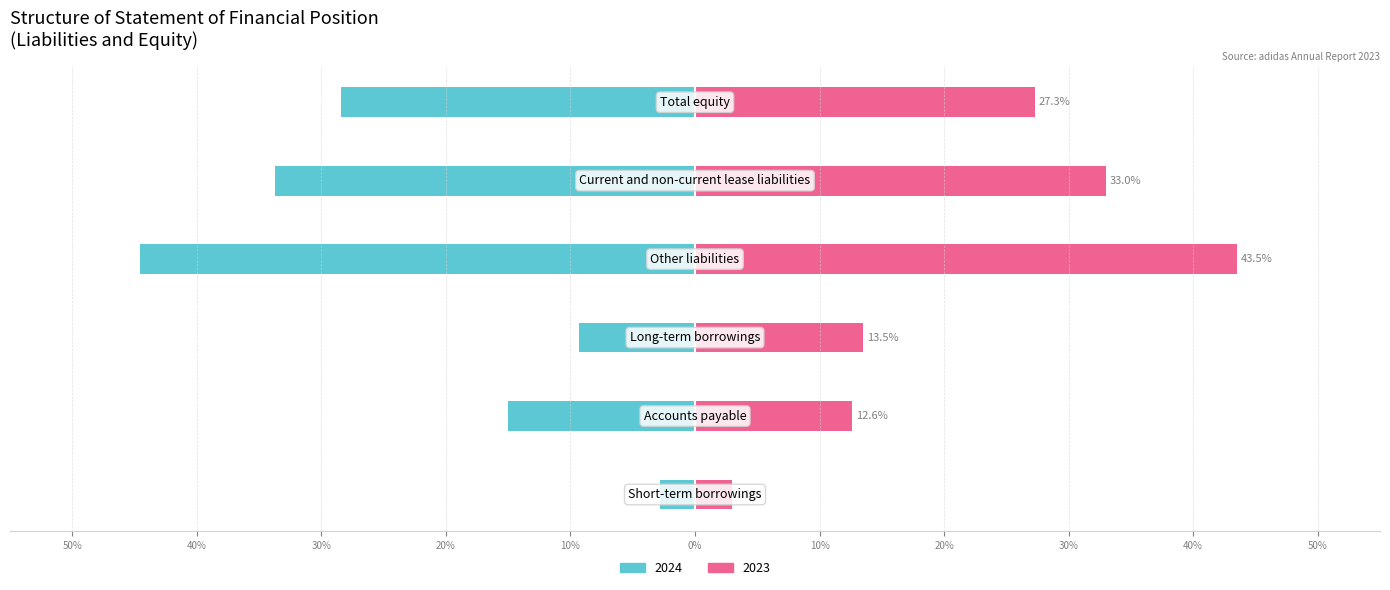

What are all the series names shown in the legend?

2024, 2023